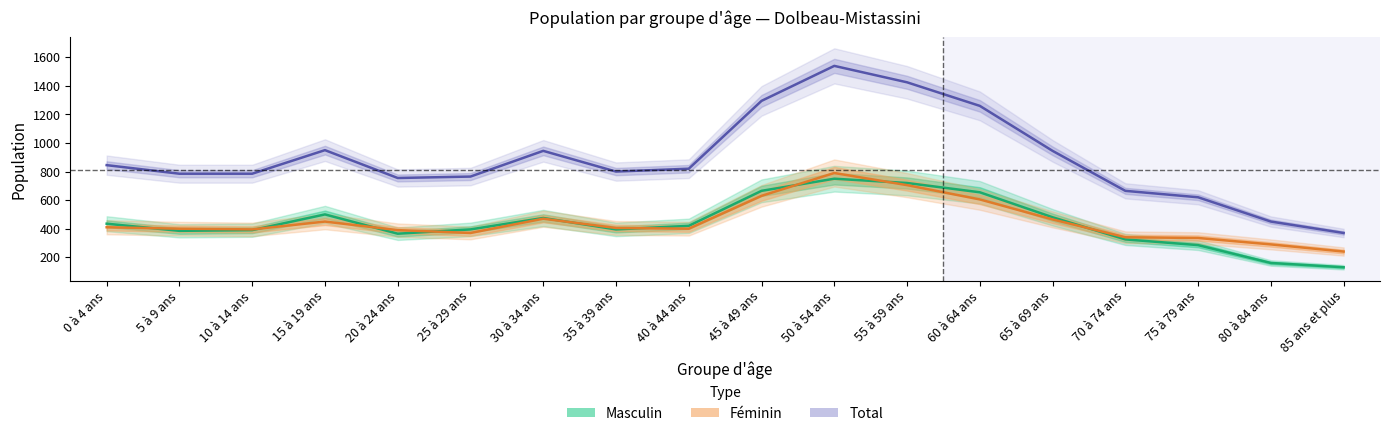

Reading left to right, list all the values displayed in this chart.

Masculin: 0 à 4 ans=435	5 à 9 ans=385	10 à 14 ans=390	15 à 19 ans=500	20 à 24 ans=365	25 à 29 ans=395	30 à 34 ans=475	35 à 39 ans=395	40 à 44 ans=420	45 à 49 ans=665	50 à 54 ans=750	55 à 59 ans=720	60 à 64 ans=655	65 à 69 ans=480	70 à 74 ans=325	75 à 79 ans=285	80 à 84 ans=160	85 ans et plus=130
Féminin: 0 à 4 ans=410	5 à 9 ans=400	10 à 14 ans=395	15 à 19 ans=450	20 à 24 ans=390	25 à 29 ans=370	30 à 34 ans=470	35 à 39 ans=405	40 à 44 ans=400	45 à 49 ans=630	50 à 54 ans=790	55 à 59 ans=705	60 à 64 ans=605	65 à 69 ans=465	70 à 74 ans=340	75 à 79 ans=335	80 à 84 ans=290	85 ans et plus=240
Total: 0 à 4 ans=845	5 à 9 ans=785	10 à 14 ans=785	15 à 19 ans=950	20 à 24 ans=755	25 à 29 ans=765	30 à 34 ans=945	35 à 39 ans=800	40 à 44 ans=820	45 à 49 ans=1295	50 à 54 ans=1540	55 à 59 ans=1425	60 à 64 ans=1260	65 à 69 ans=945	70 à 74 ans=665	75 à 79 ans=620	80 à 84 ans=450	85 ans et plus=370